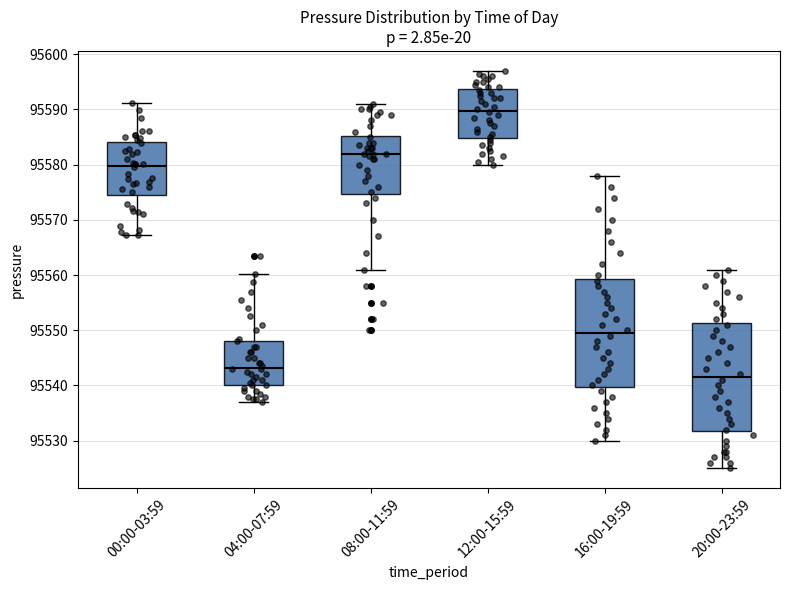

Which box's median line is the highest?

12:00-15:59